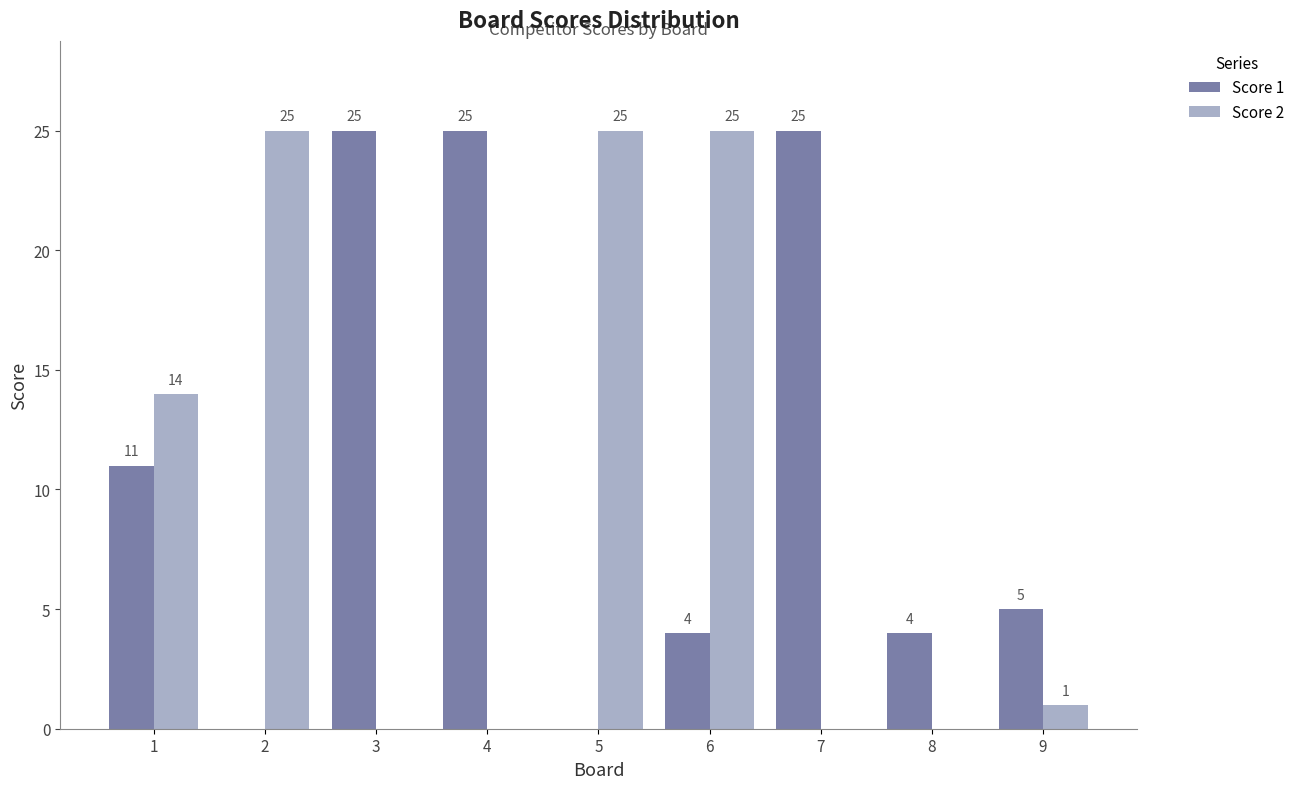

What is the sum of the Score 2 values at 3 and 6?

25